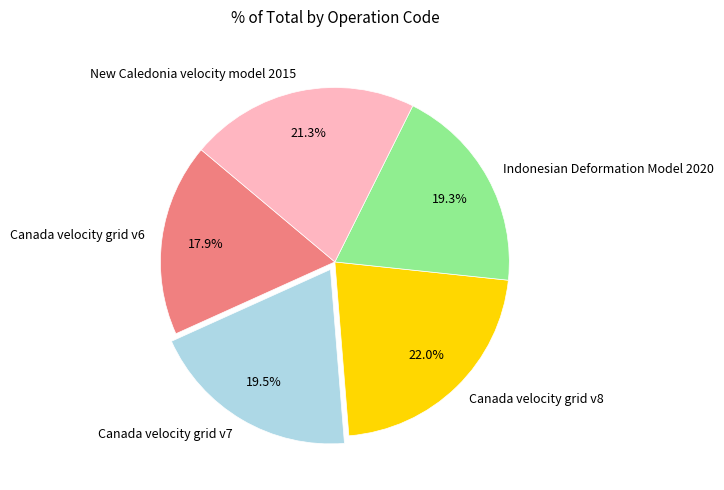

Combined, what portion of the pie is Canada velocity grid v6 and Canada velocity grid v8?

39.9%